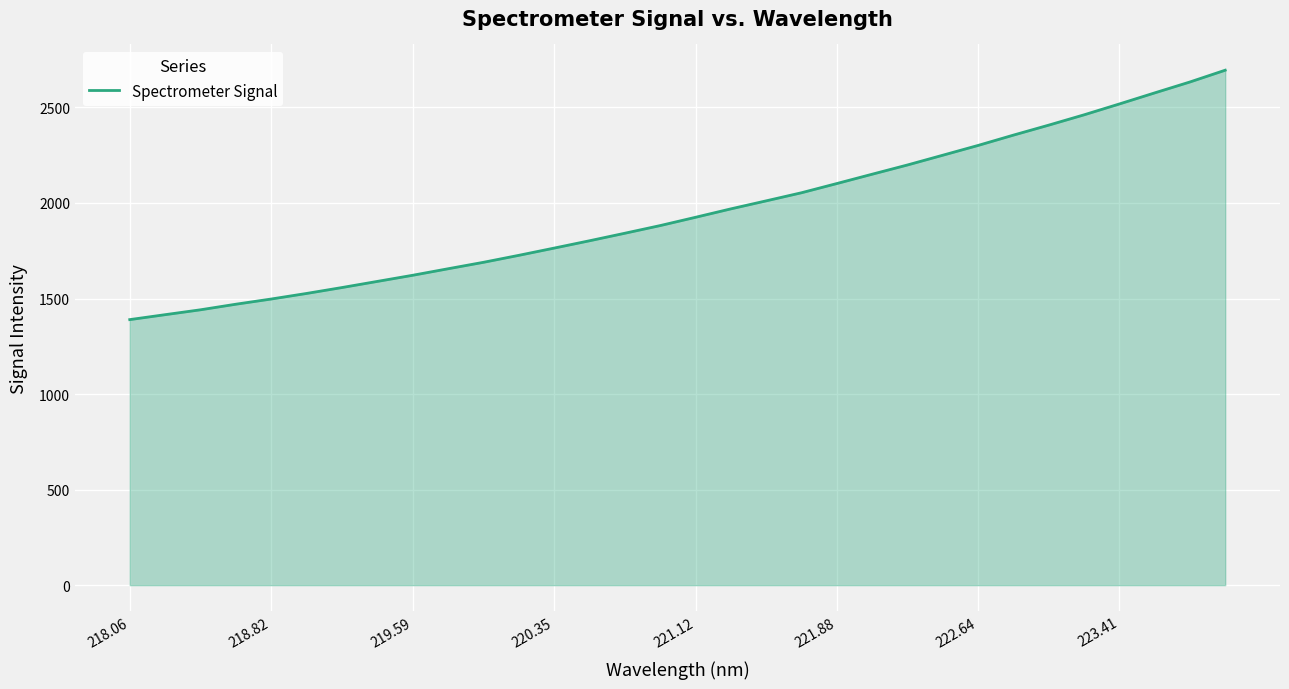

What is the minimum value shown in the chart?

1389.7